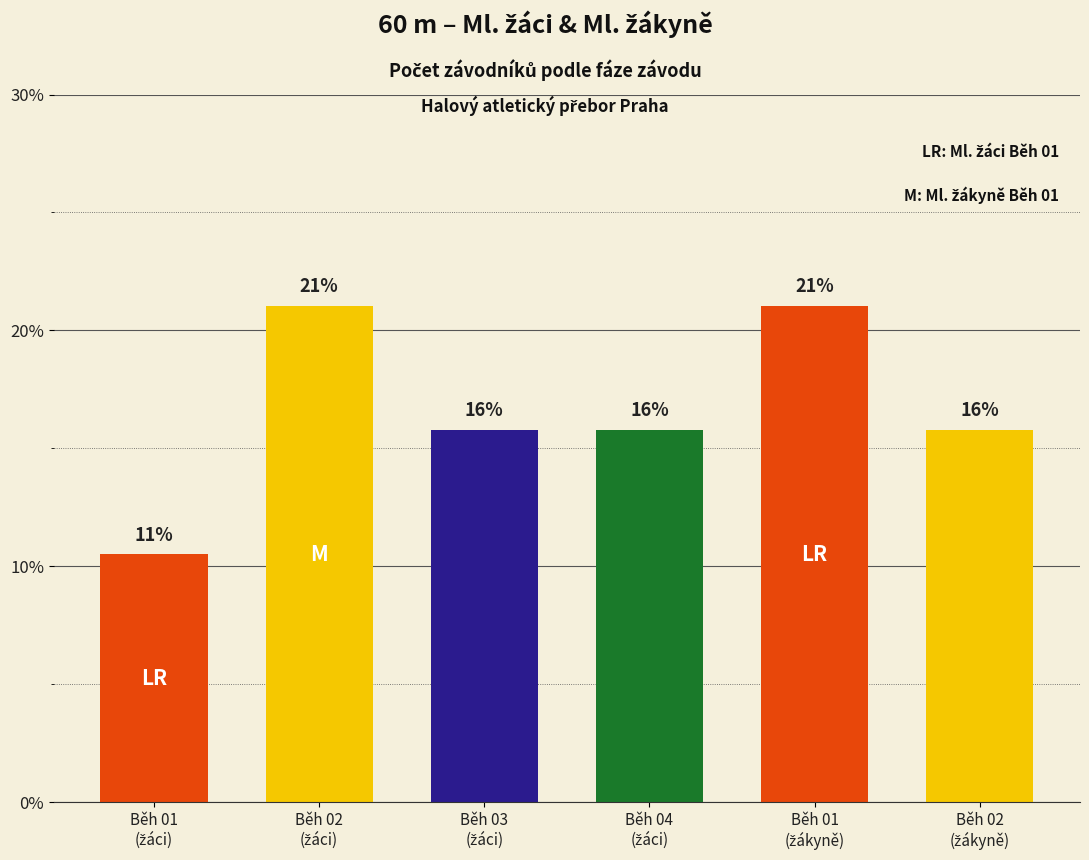

What is the difference between the maximum and minimum values?

10.5